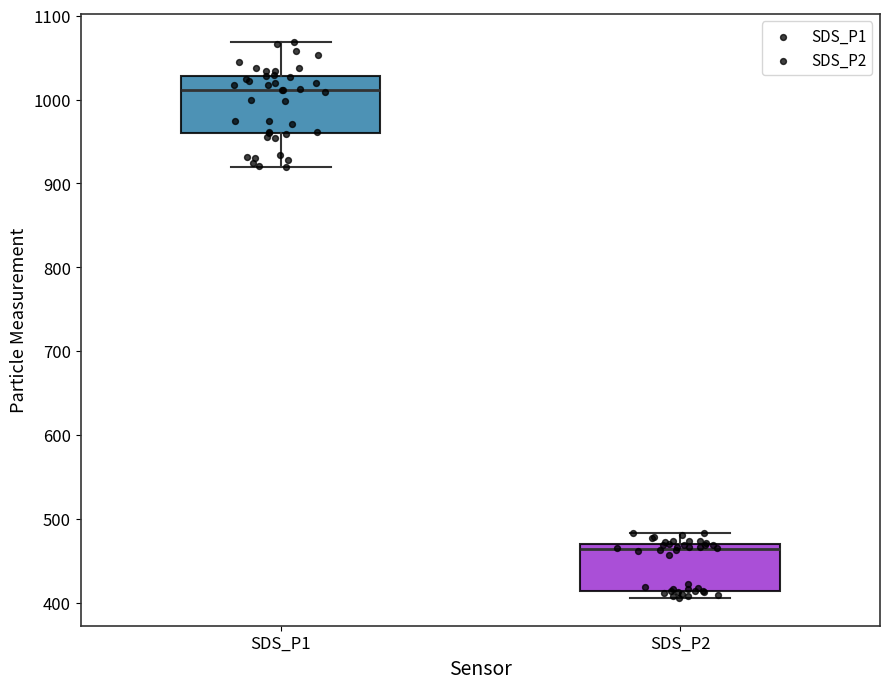

Which box is the tallest, from its lower edge to its upper edge?

SDS_P1